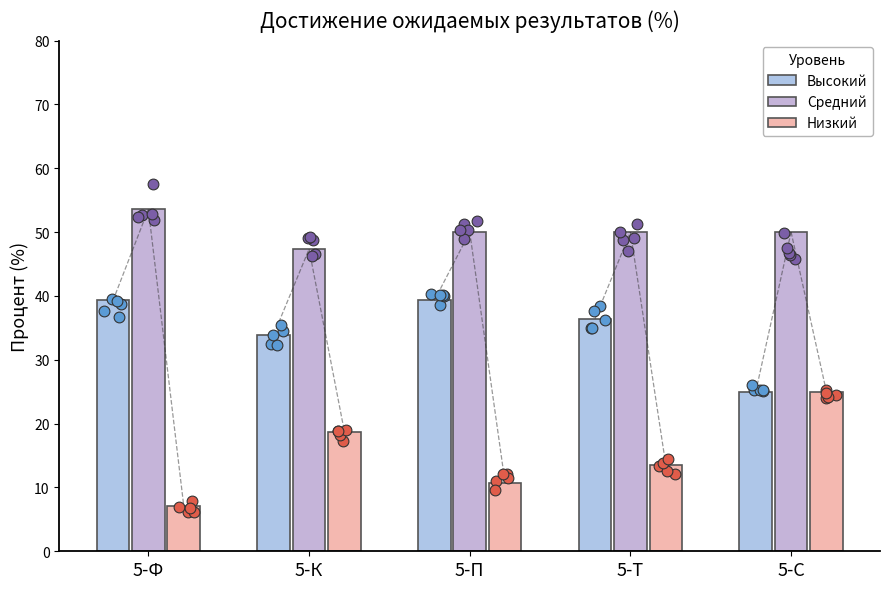

What are all the series names shown in the legend?

Высокий, Средний, Низкий